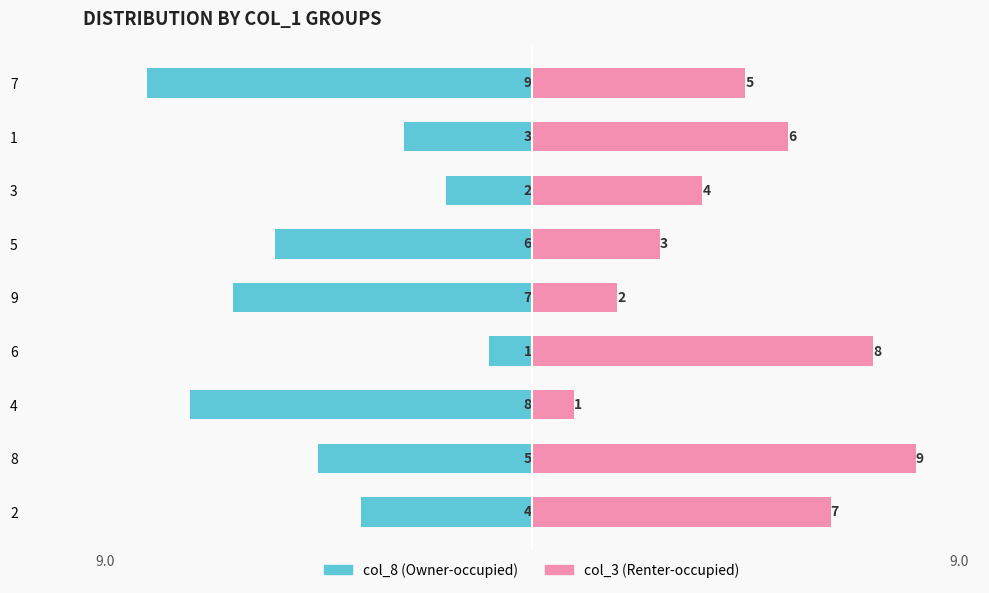

Are the bars grouped side by side (vs. stacked)?

Yes